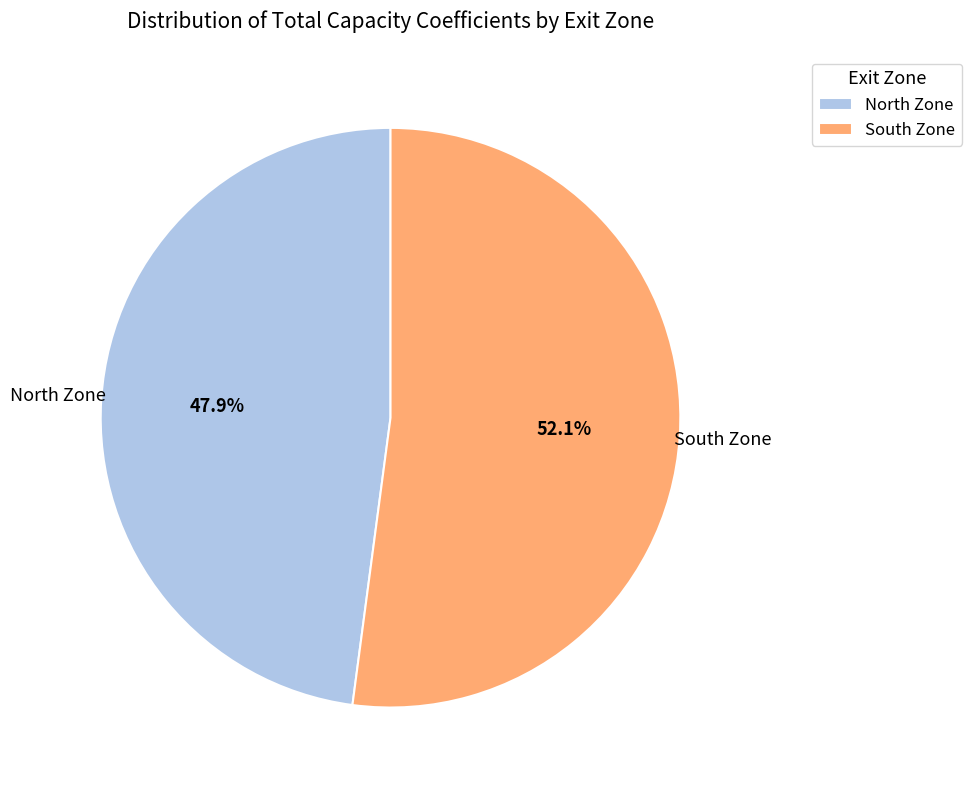

Rank the categories by value from lowest to highest.

North Zone, South Zone